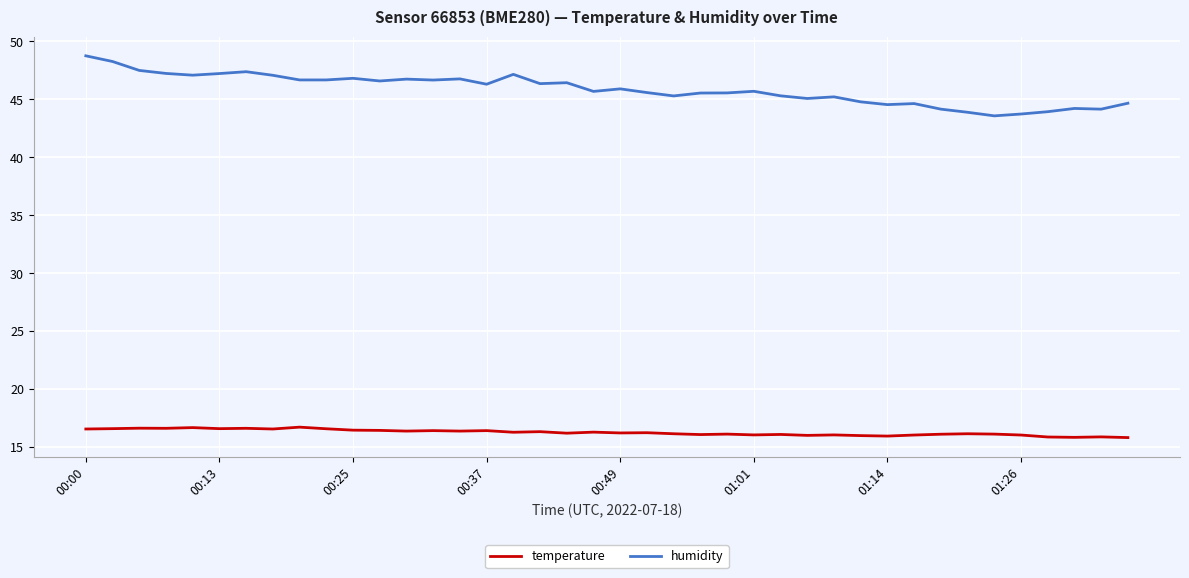

What are all the series names shown in the legend?

temperature, humidity